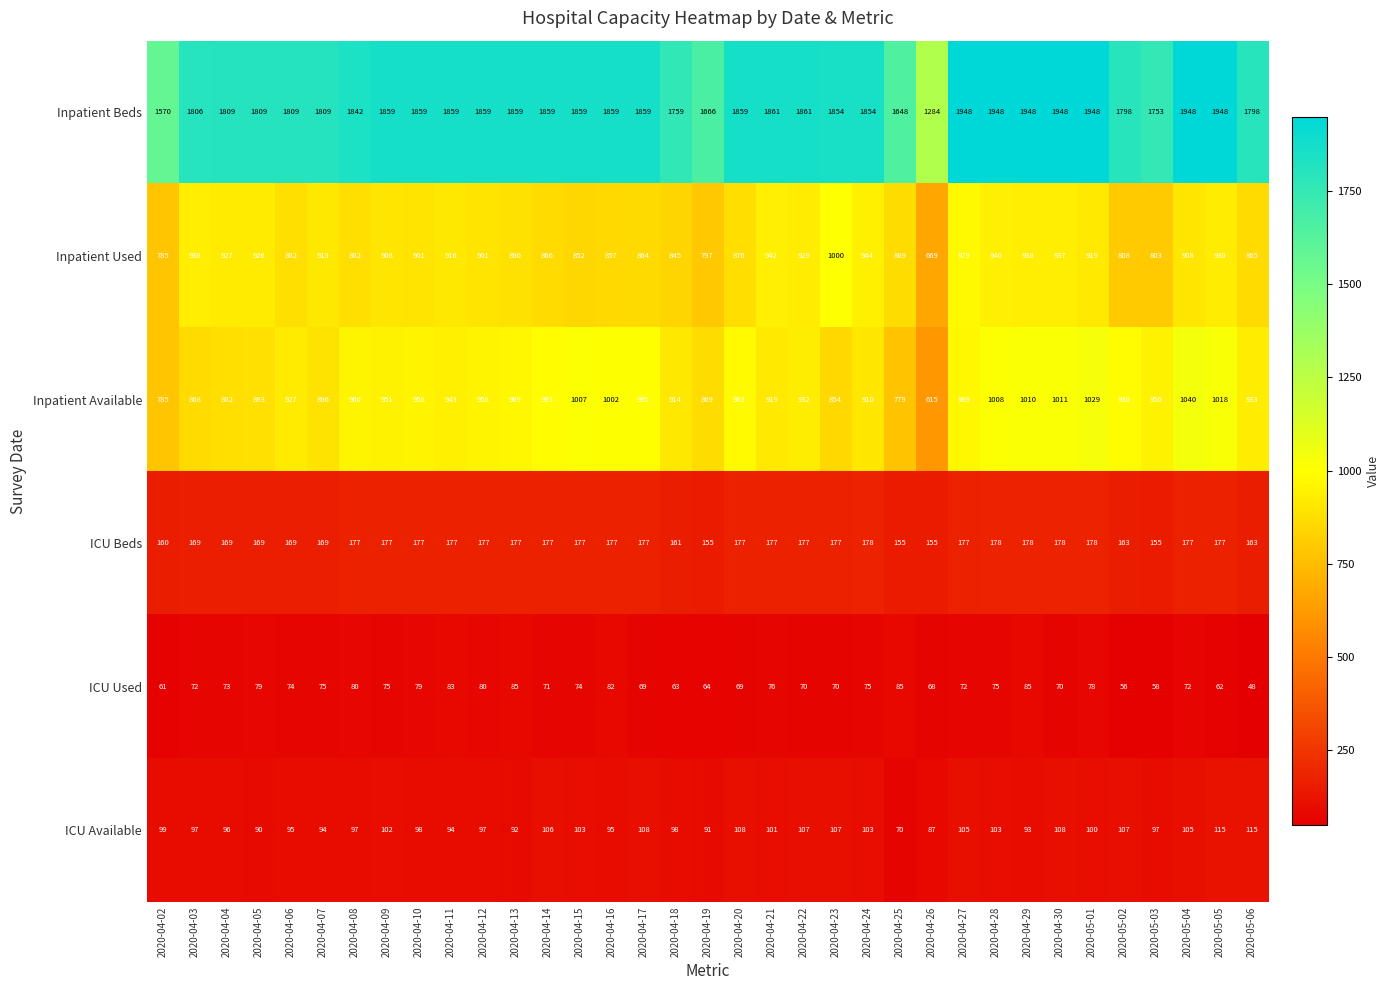

What is the approximate value of ICU Used at 2020-04-19, to the nearest 5?

65